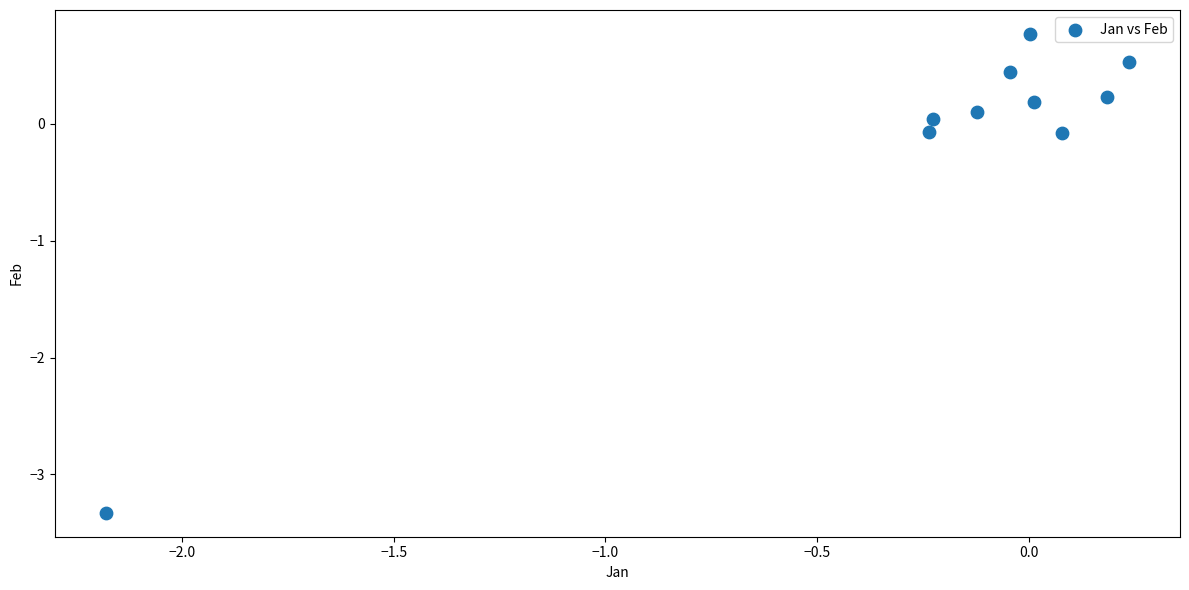

What is the range of Y values (max minus min)?

4.1